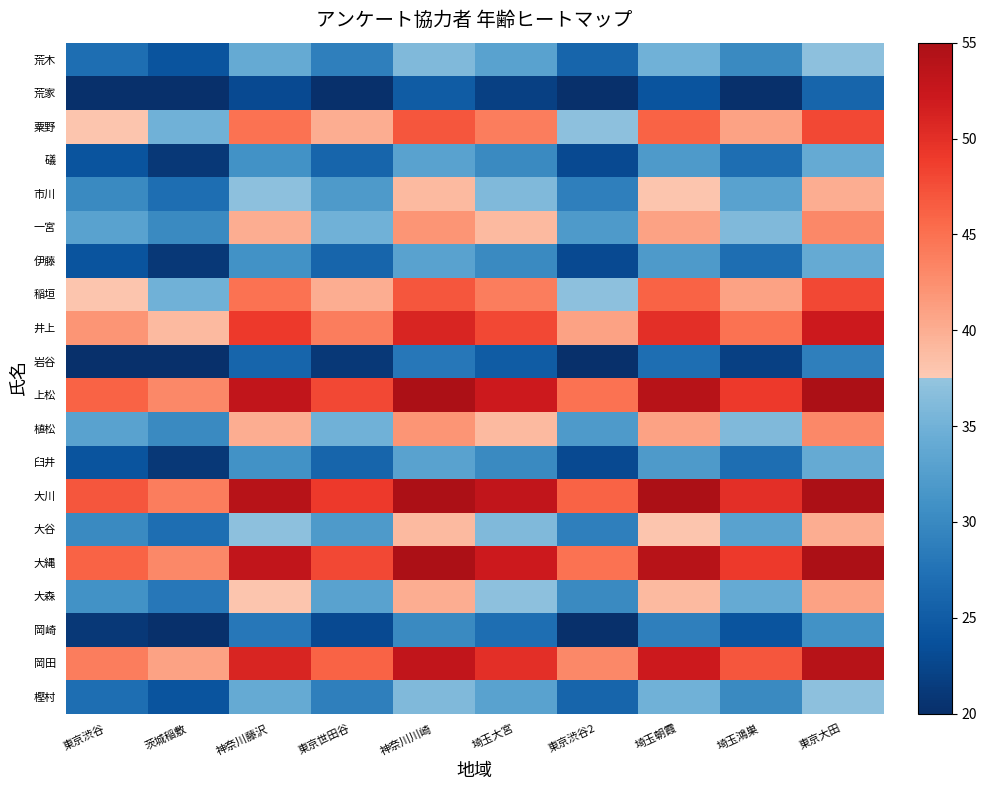

At which category is the sum across all series the highest?

東京大田